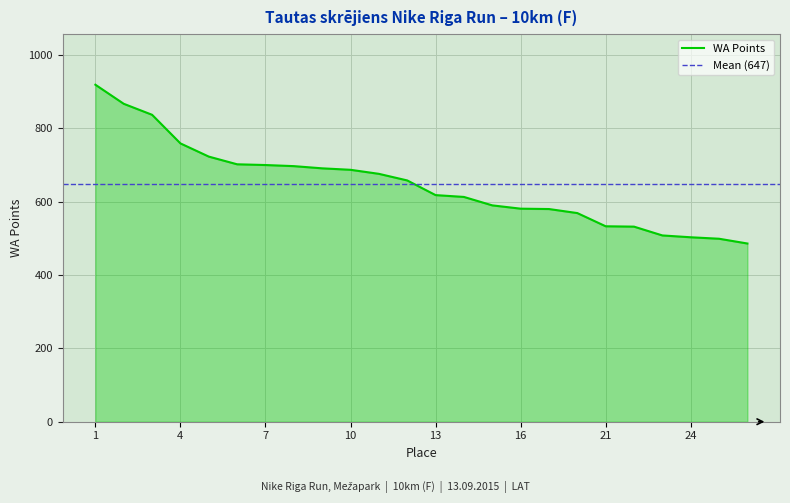

Reading right to left, list all the values displayed in this chart.

486	499	503	508	532	533	569	580	581	590	613	618	658	676	687	691	697	700	702	723	759	837	867	919